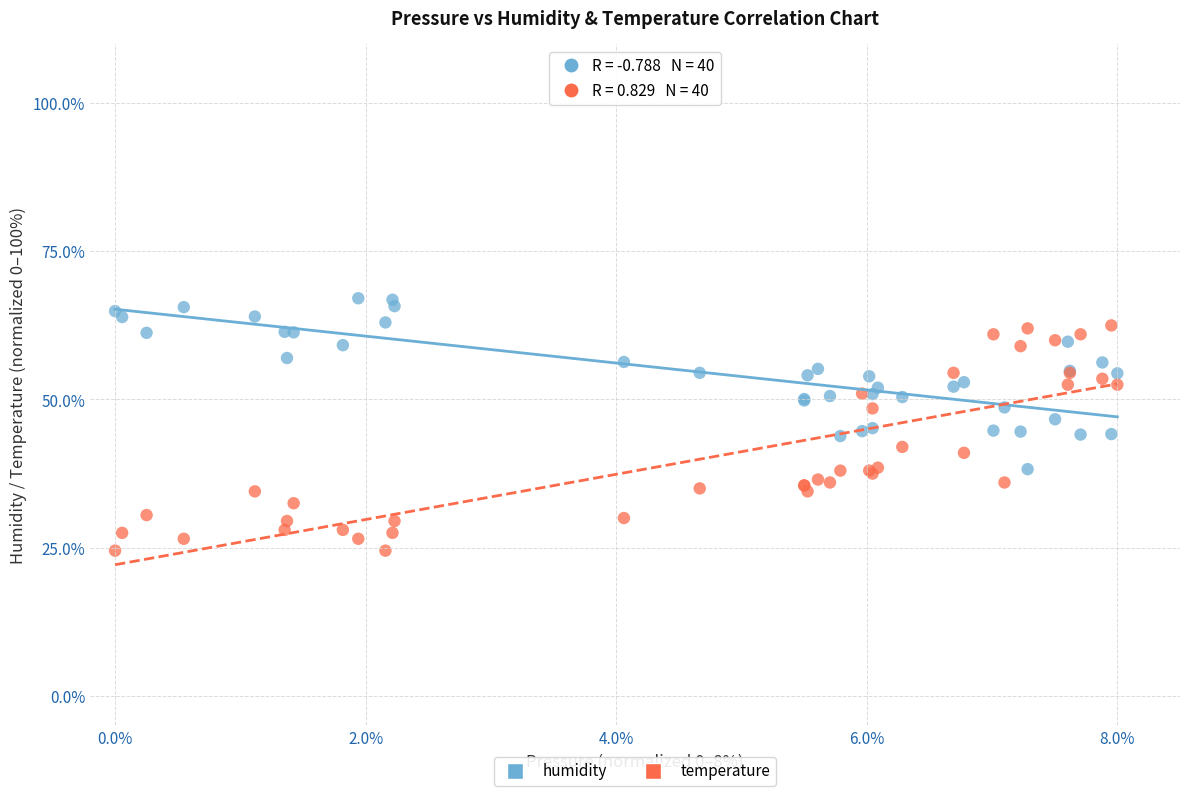

Which series has the widest spread of Y values?

temperature